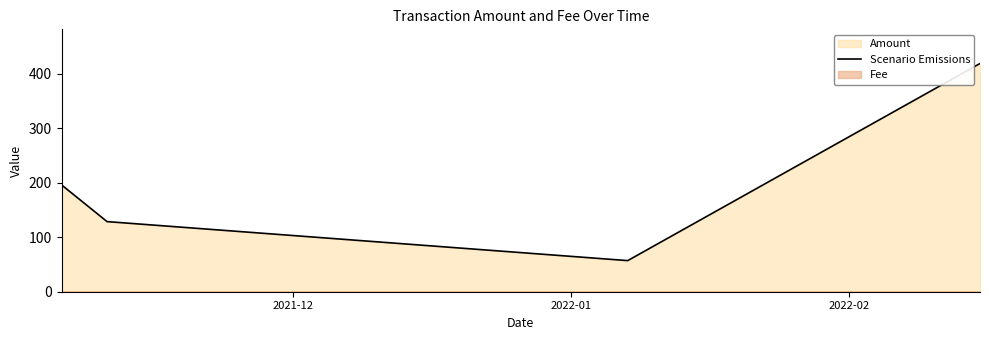

What is the difference between the maximum and second lowest values?

361.8